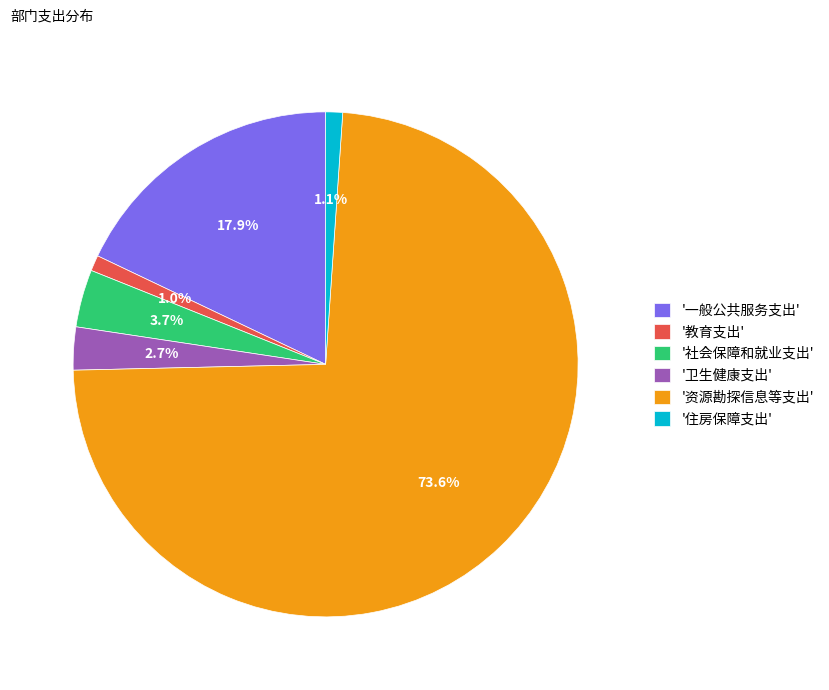

Between '资源勘探信息等支出' and '卫生健康支出', which is larger?

'资源勘探信息等支出'